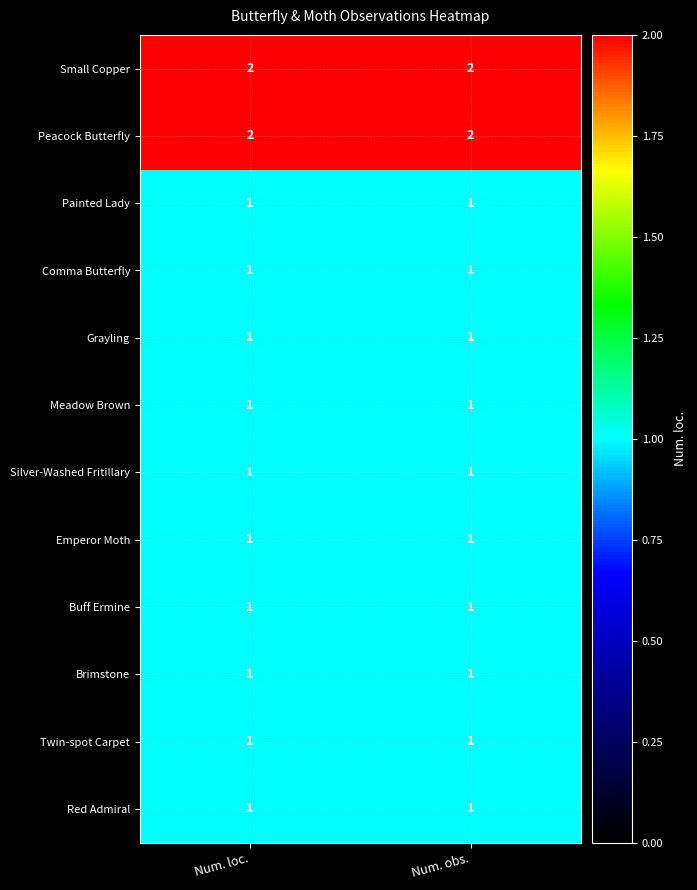

What is the total value across all series at Num. obs.?

14